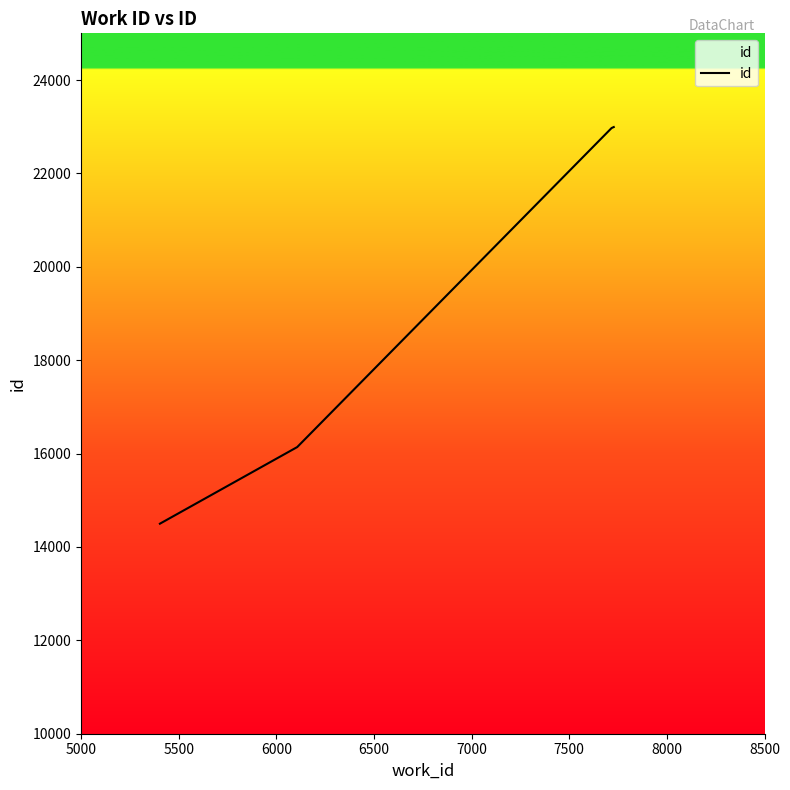

What is the sum of all values?

91105